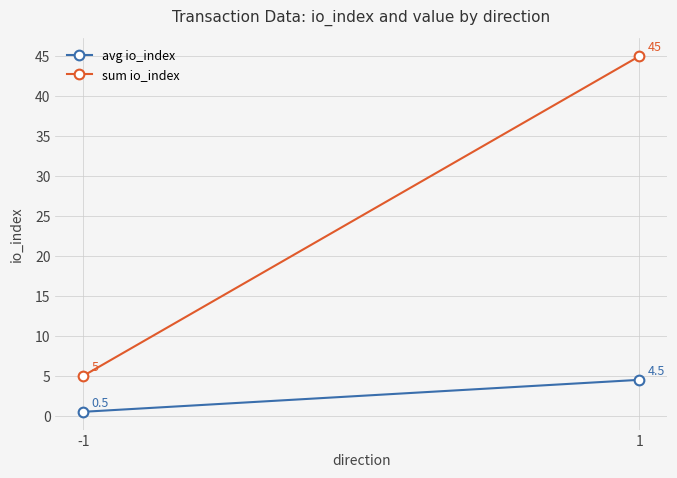

Reading left to right, what are all the values shown in this chart?

avg io_index: 0.5	4.5
sum io_index: 5.0	45.0